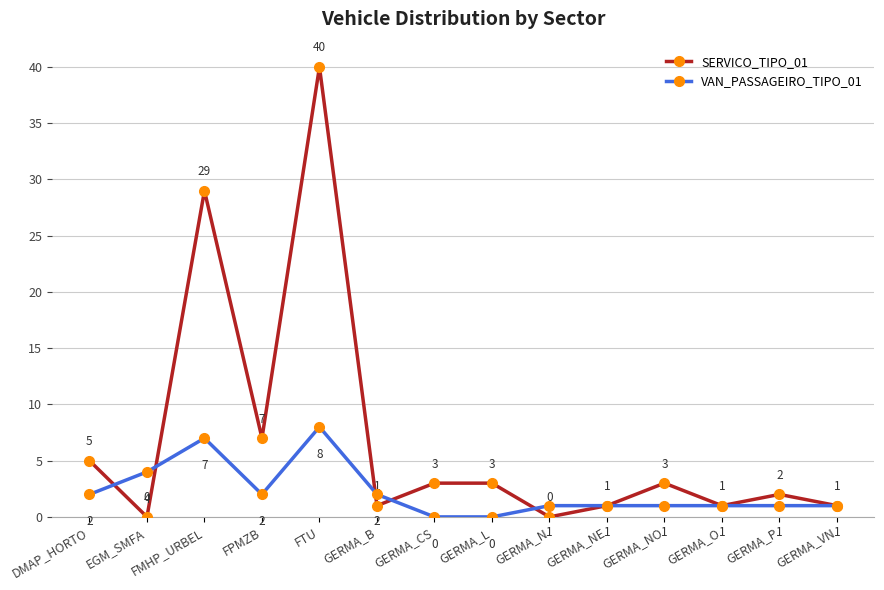

What is the difference between the maximum and second lowest values in the SERVICO_TIPO_01 series?

40